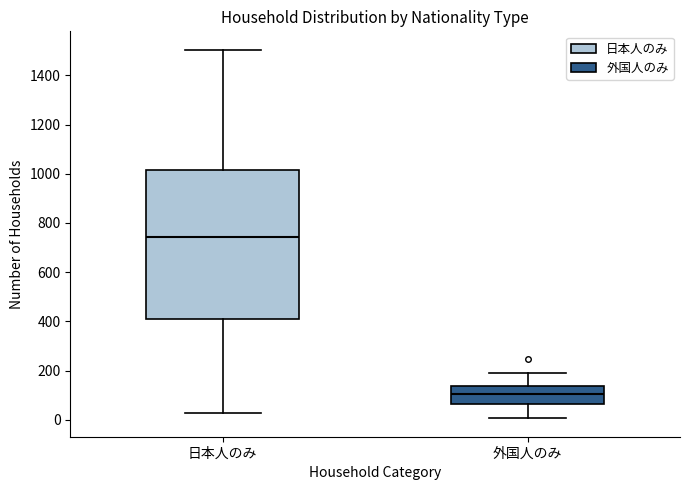

Reading left to right, read every box against the y-axis: the position of its median line, the range the box covers, and the ends of its whiskers. The values are not printed on the chart, so give them approximately, as read against the axis.

日本人のみ: median 740, box 400 to 1020, whiskers 20 to 1500
外国人のみ: median 100, box 60 to 140, whiskers 0 to 200